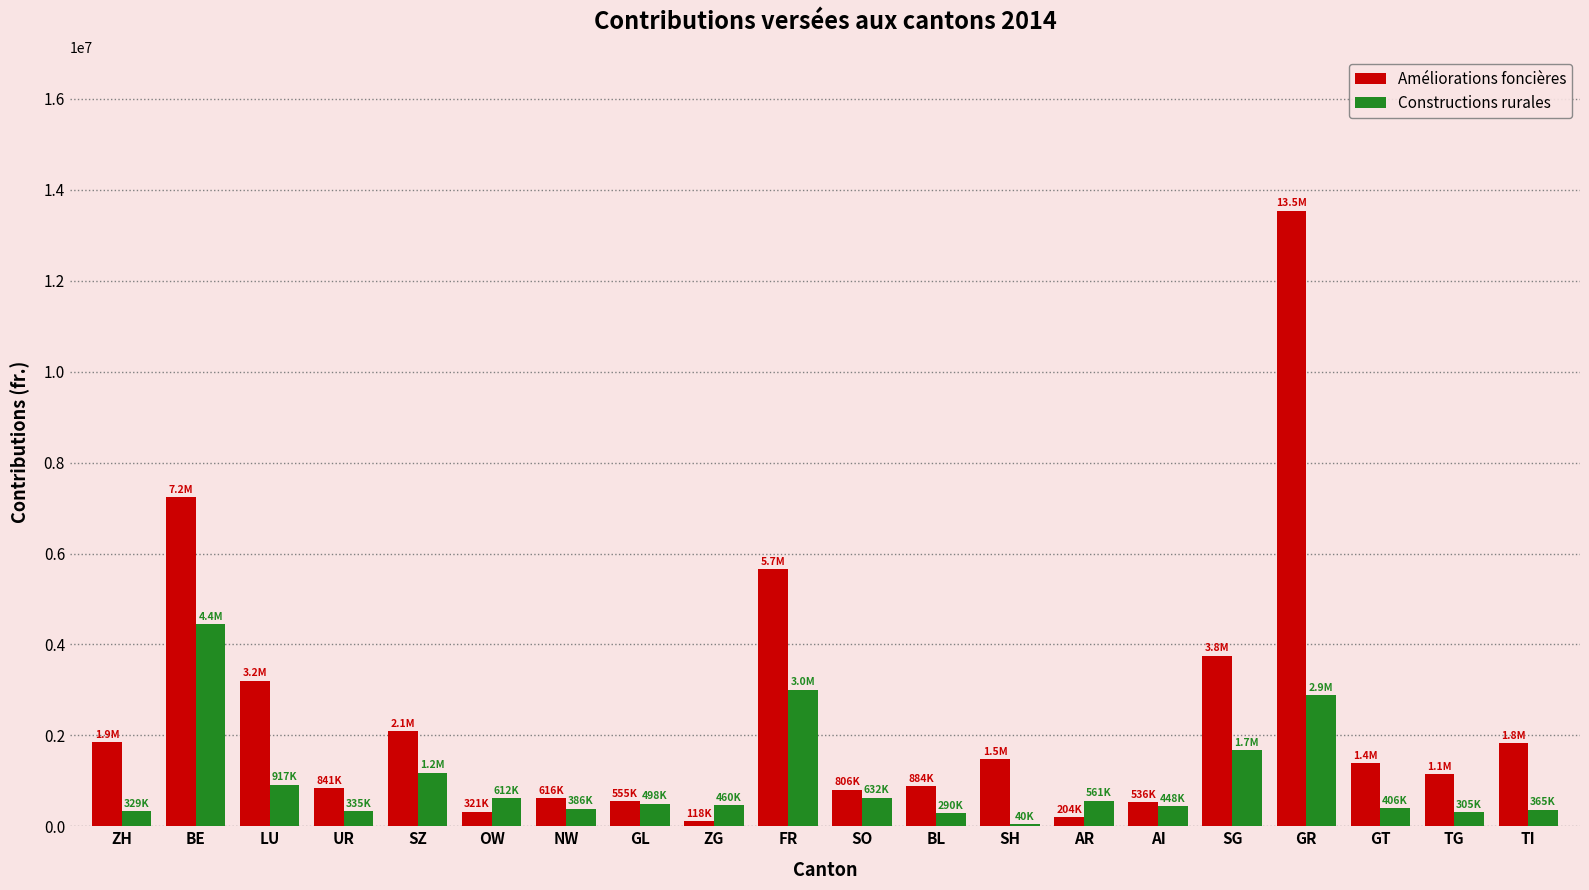

The value of Améliorations foncières at SZ is 2086330. True or false?

True